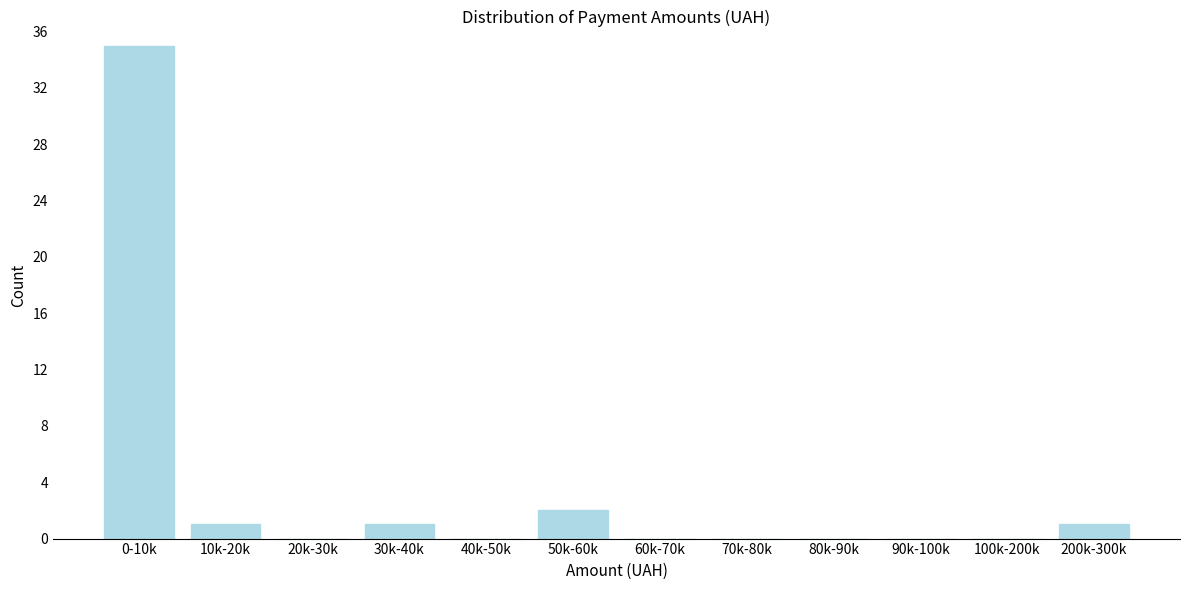

Reading left to right, what are all the values shown in this chart?

0-10k=35	10k-20k=1	20k-30k=0	30k-40k=1	40k-50k=0	50k-60k=2	60k-70k=0	70k-80k=0	80k-90k=0	90k-100k=0	100k-200k=0	200k-300k=1